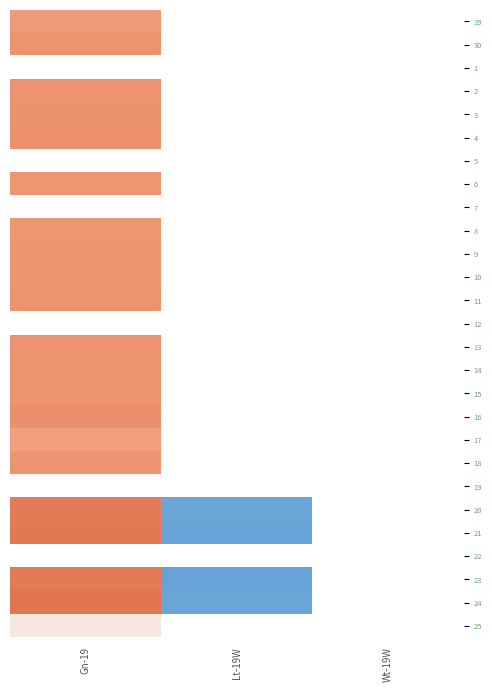

At which label does 4 reach its minimum?

Gn-19